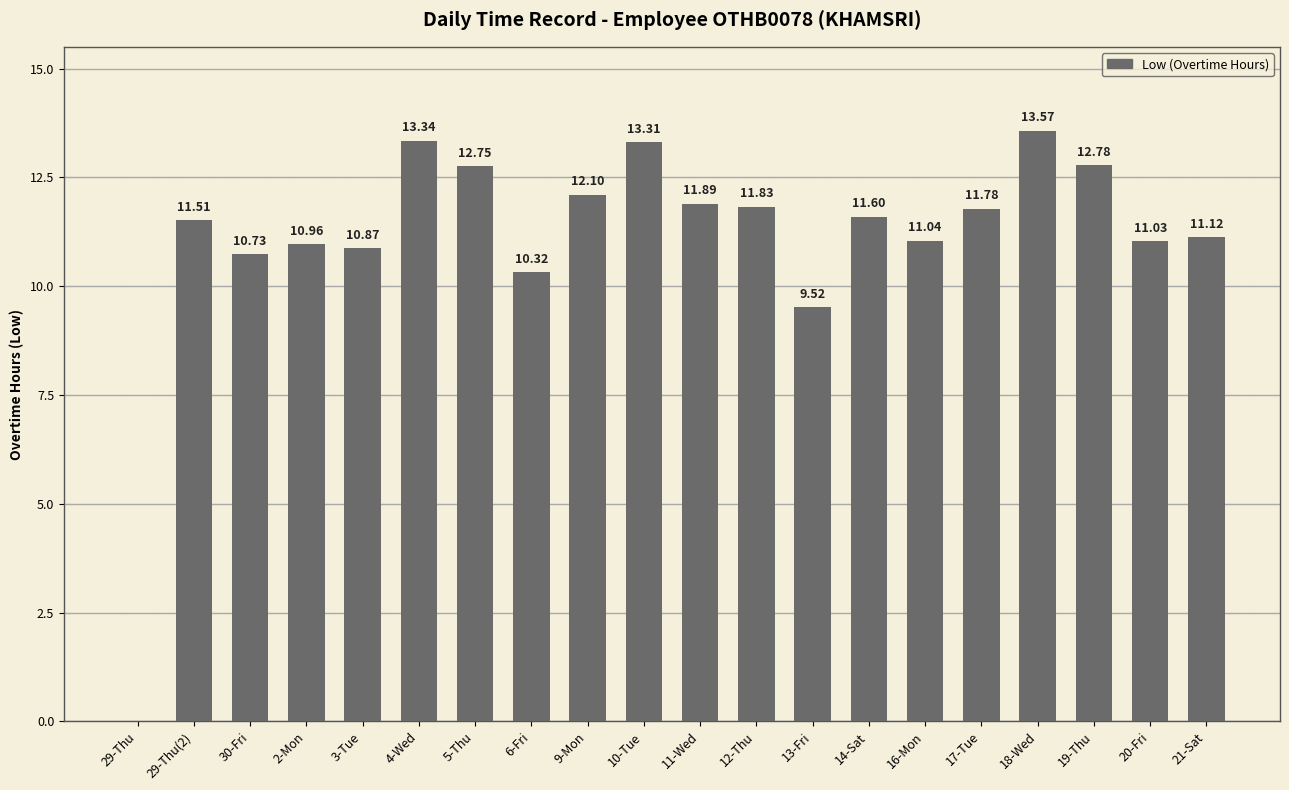

Are the bars grouped side by side (vs. stacked)?

No